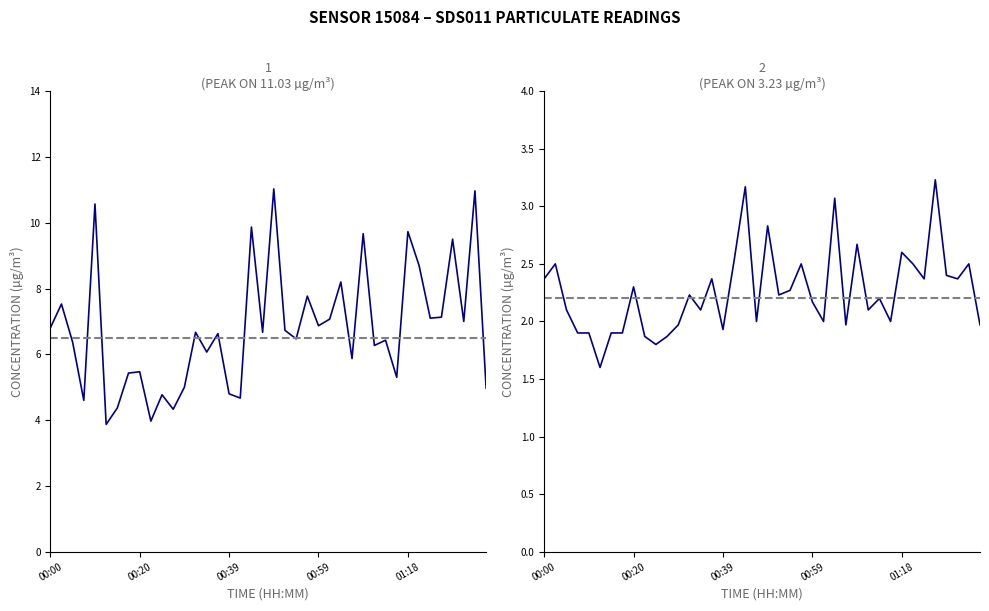

The value of P1 at 14 is 6.1. True or false?

True